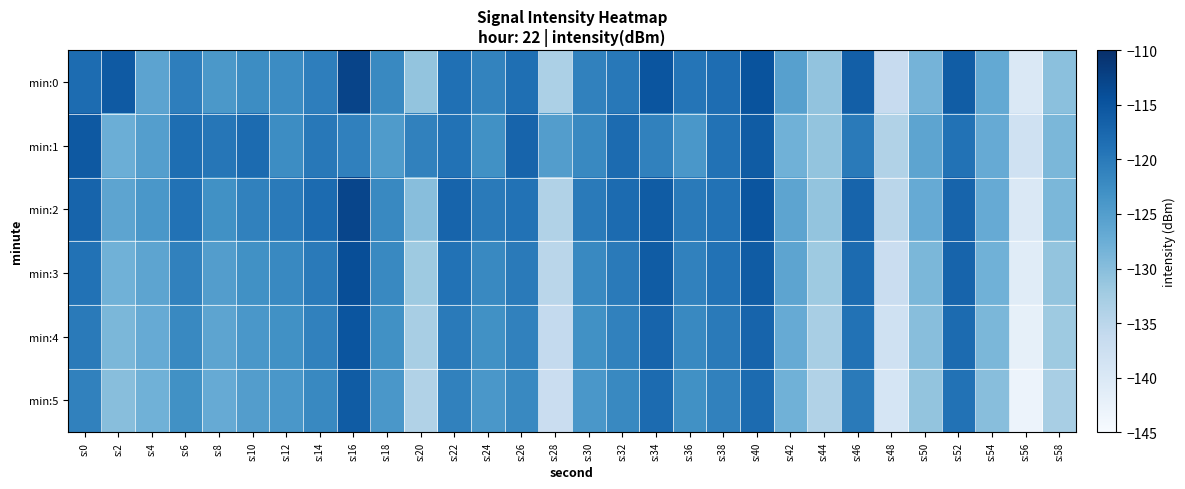

Reading left to right, what are all the values shown in this chart?

min:0: s:0=-118.1	s:2=-115.7	s:4=-125.9	s:6=-120.6	s:8=-124.2	s:10=-122.5	s:12=-122.4	s:14=-120.6	s:16=-112.7	s:18=-121.9	s:20=-131.0	s:22=-118.7	s:24=-121.2	s:26=-118.6	s:28=-133.5	s:30=-121.0	s:32=-119.8	s:34=-115.0	s:36=-119.4	s:38=-118.2	s:40=-114.8	s:42=-125.4	s:44=-130.9	s:46=-116.4	s:48=-136.4	s:50=-128.4	s:52=-116.0	s:54=-126.7	s:56=-140.0	s:58=-130.3
min:1: s:0=-115.6	s:2=-127.6	s:4=-125.1	s:6=-118.4	s:8=-119.5	s:10=-118.0	s:12=-122.5	s:14=-119.8	s:16=-120.9	s:18=-124.6	s:20=-121.0	s:22=-119.0	s:24=-123.0	s:26=-117.0	s:28=-125.0	s:30=-122.0	s:32=-118.0	s:34=-121.0	s:36=-124.0	s:38=-119.0	s:40=-116.0	s:42=-128.0	s:44=-131.0	s:46=-120.0	s:48=-134.0	s:50=-126.0	s:52=-119.0	s:54=-127.0	s:56=-138.0	s:58=-129.0
min:2: s:0=-117.0	s:2=-126.0	s:4=-124.0	s:6=-119.0	s:8=-123.0	s:10=-121.0	s:12=-120.0	s:14=-118.0	s:16=-113.0	s:18=-122.0	s:20=-130.0	s:22=-117.0	s:24=-120.0	s:26=-119.0	s:28=-134.0	s:30=-120.0	s:32=-118.0	s:34=-116.0	s:36=-120.0	s:38=-119.0	s:40=-115.0	s:42=-126.0	s:44=-131.0	s:46=-117.0	s:48=-135.0	s:50=-127.0	s:52=-117.0	s:54=-127.0	s:56=-140.0	s:58=-129.0
min:3: s:0=-119.0	s:2=-128.0	s:4=-126.0	s:6=-121.0	s:8=-125.0	s:10=-123.0	s:12=-122.0	s:14=-120.0	s:16=-114.0	s:18=-122.0	s:20=-132.0	s:22=-119.0	s:24=-122.0	s:26=-120.0	s:28=-135.0	s:30=-122.0	s:32=-120.0	s:34=-116.0	s:36=-121.0	s:38=-119.0	s:40=-116.0	s:42=-126.0	s:44=-132.0	s:46=-118.0	s:48=-137.0	s:50=-129.0	s:52=-117.0	s:54=-128.0	s:56=-141.0	s:58=-131.0
min:4: s:0=-120.0	s:2=-129.0	s:4=-127.0	s:6=-122.0	s:8=-126.0	s:10=-124.0	s:12=-123.0	s:14=-121.0	s:16=-115.0	s:18=-123.0	s:20=-133.0	s:22=-120.0	s:24=-123.0	s:26=-121.0	s:28=-136.0	s:30=-123.0	s:32=-121.0	s:34=-117.0	s:36=-122.0	s:38=-120.0	s:40=-117.0	s:42=-127.0	s:44=-133.0	s:46=-119.0	s:48=-138.0	s:50=-130.0	s:52=-118.0	s:54=-129.0	s:56=-142.0	s:58=-132.0
min:5: s:0=-121.0	s:2=-130.0	s:4=-128.0	s:6=-123.0	s:8=-127.0	s:10=-125.0	s:12=-124.0	s:14=-122.0	s:16=-116.0	s:18=-124.0	s:20=-134.0	s:22=-121.0	s:24=-124.0	s:26=-122.0	s:28=-137.0	s:30=-124.0	s:32=-122.0	s:34=-118.0	s:36=-123.0	s:38=-121.0	s:40=-118.0	s:42=-128.0	s:44=-134.0	s:46=-120.0	s:48=-139.0	s:50=-131.0	s:52=-119.0	s:54=-130.0	s:56=-143.0	s:58=-133.0